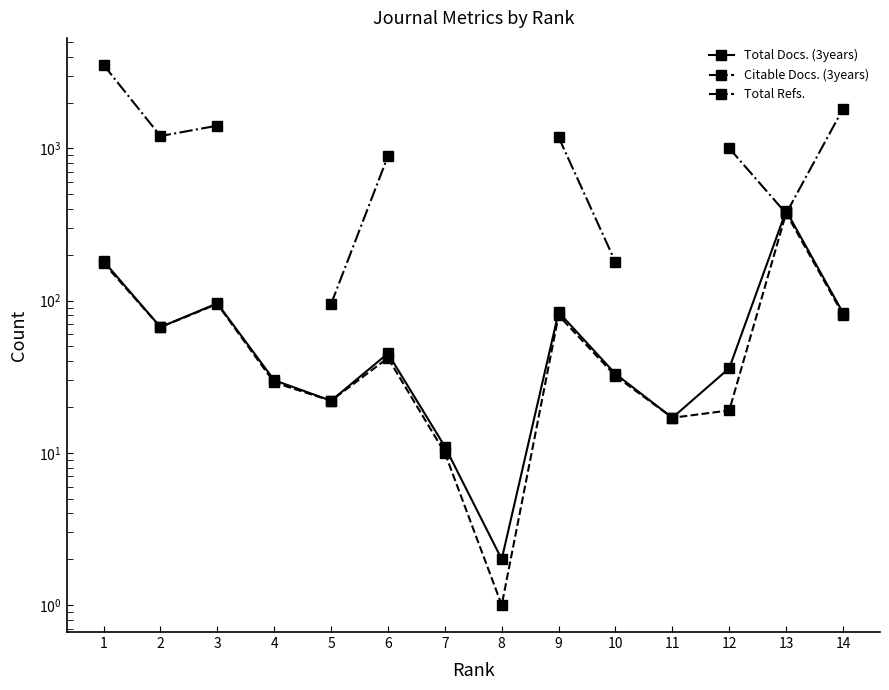

In Total Refs., how many points are lower than both neighbors (excluding endpoints)?

2